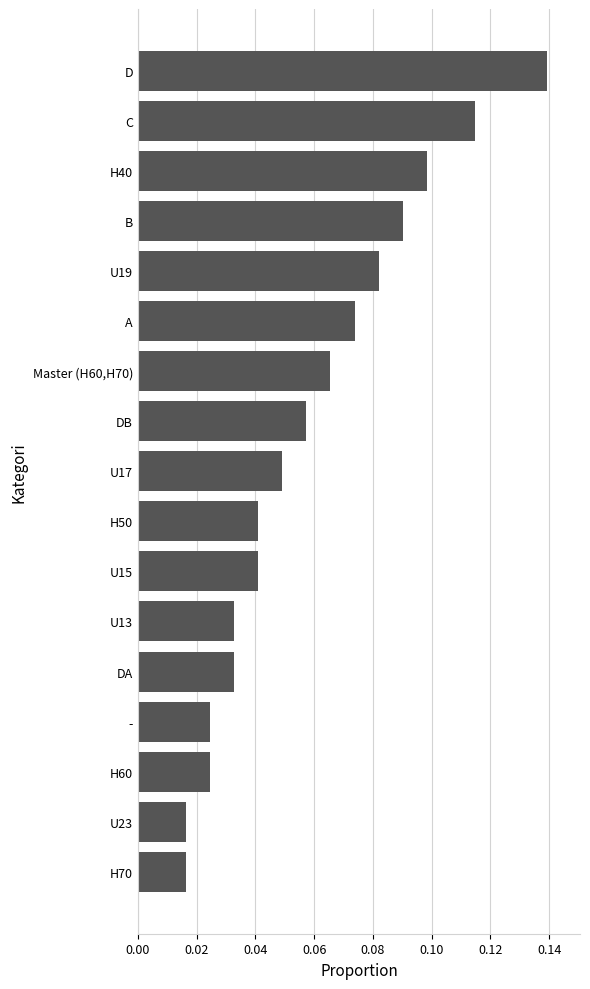

What is the sum of all values?

1.0